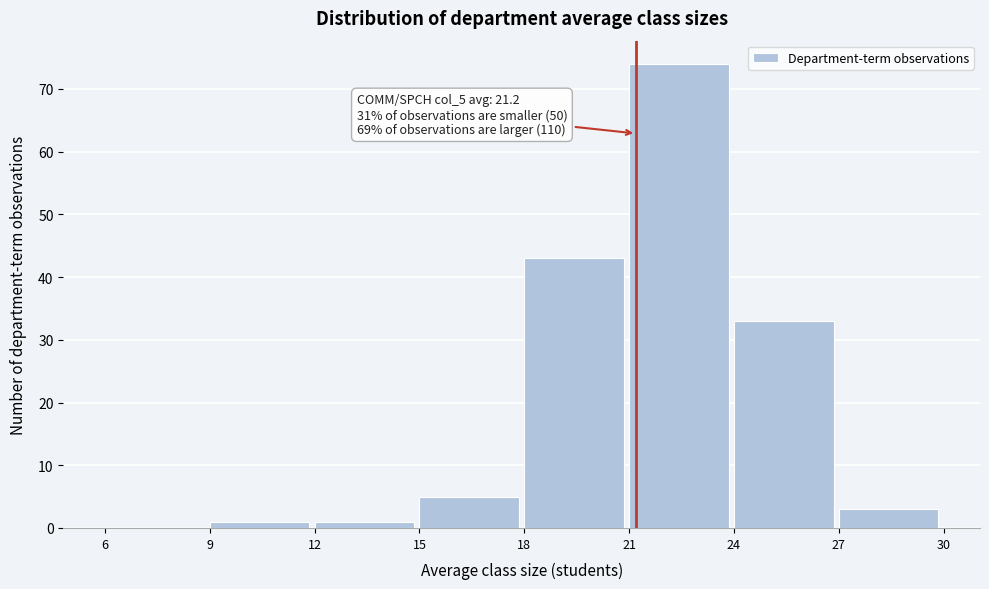

Over which range of the x-axis is the bar tallest?

21 to 24